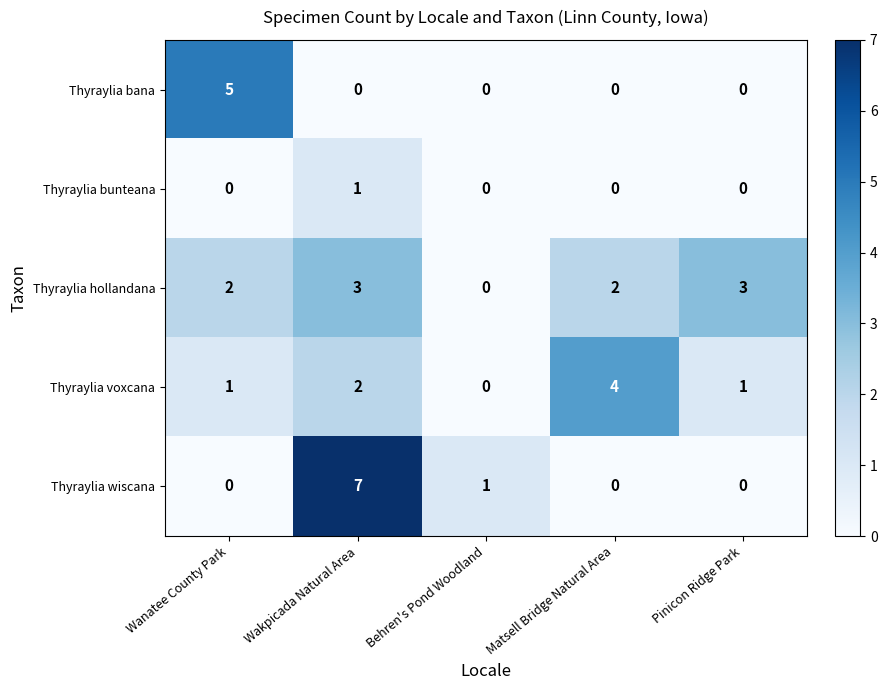

What is the sum of the Thyraylia hollandana values at Wakpicada Natural Area and Behren's Pond Woodland?

3